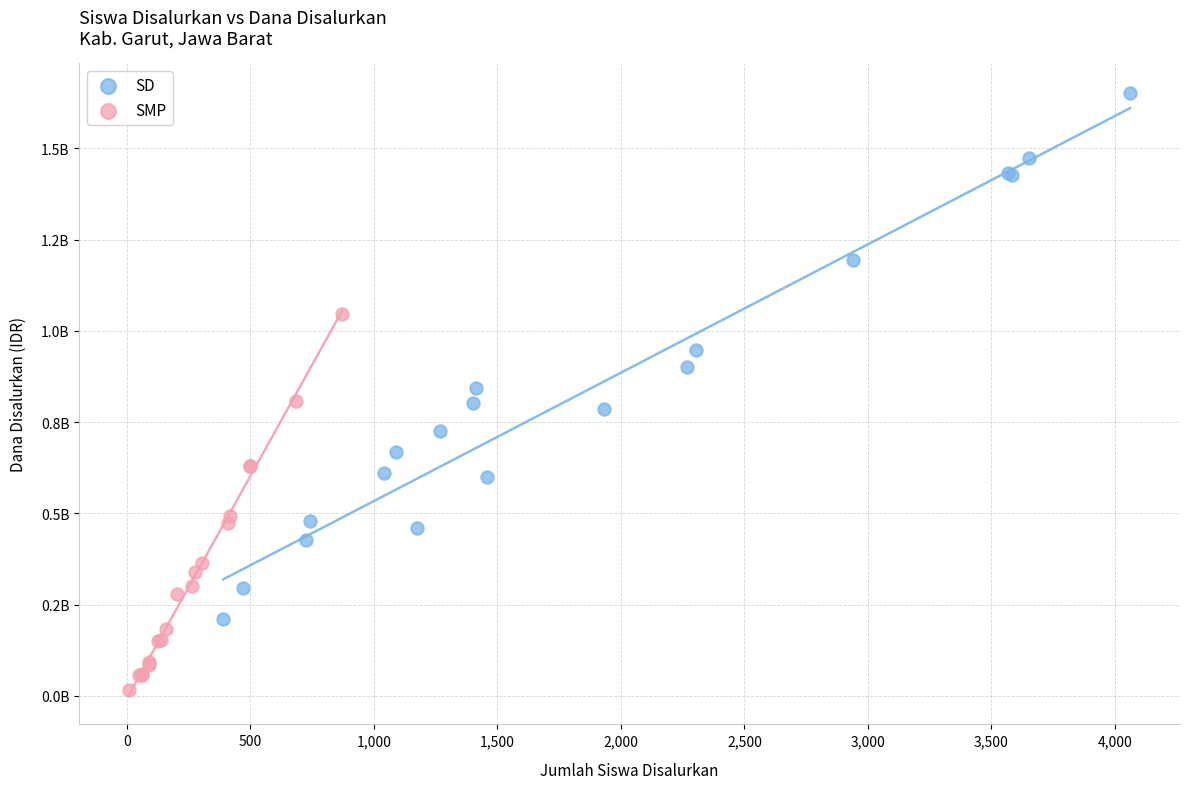

Which series has the largest Y range (max minus min)?

SD